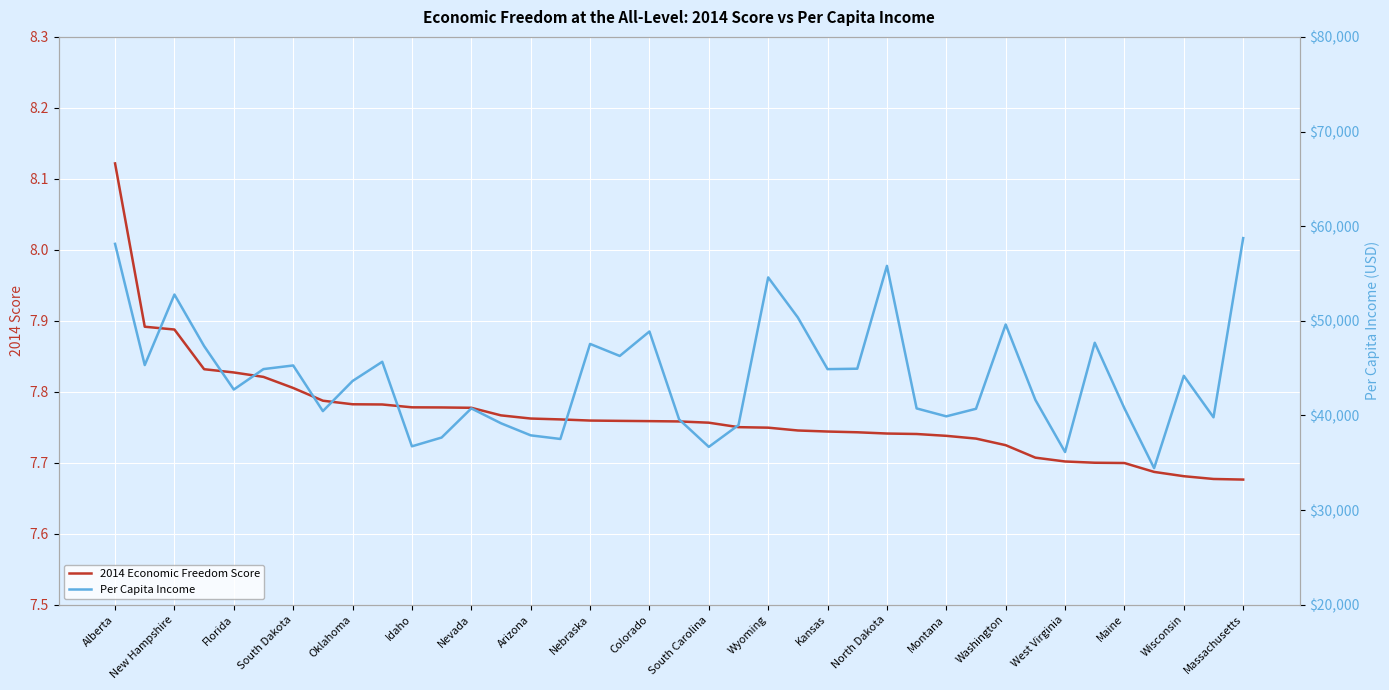

At which category does the chart reach its peak across all series?

Massachusetts